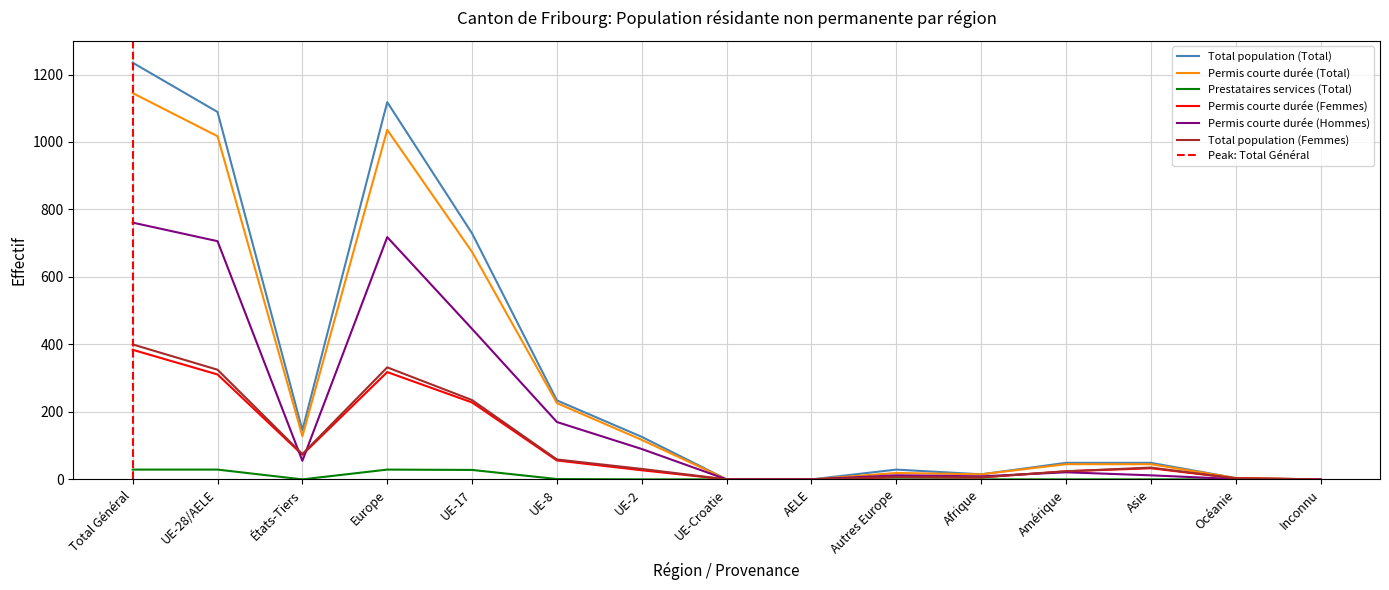

What are all the series names shown in the legend?

Total population (Total), Permis courte durée (Total), Prestataires services (Total), Permis courte durée (Femmes), Permis courte durée (Hommes), Total population (Femmes)